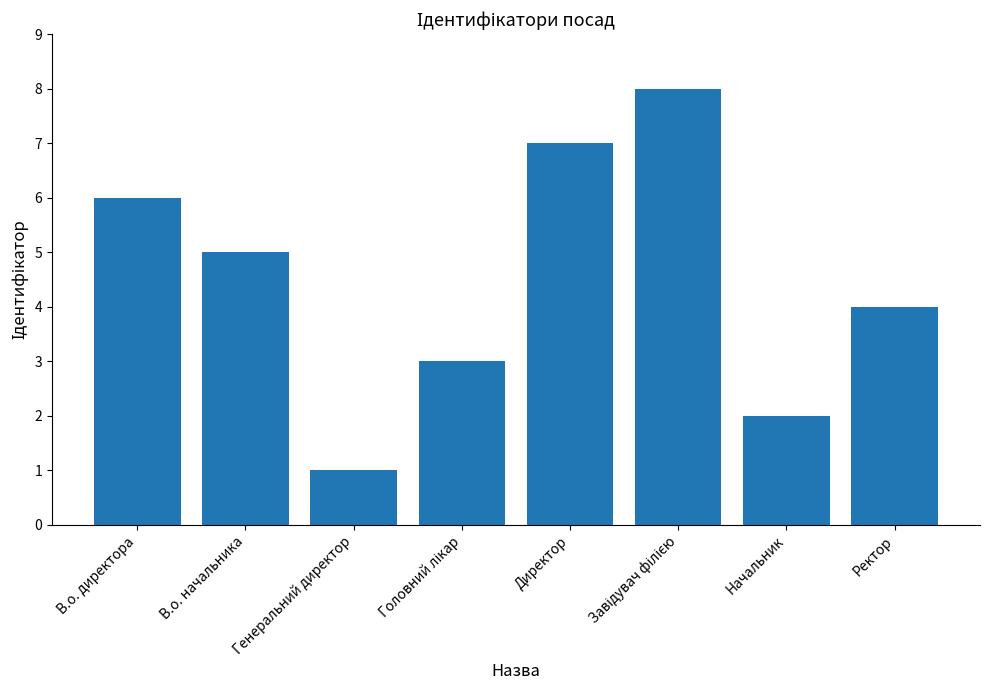

Count the number of categories in the chart.

8